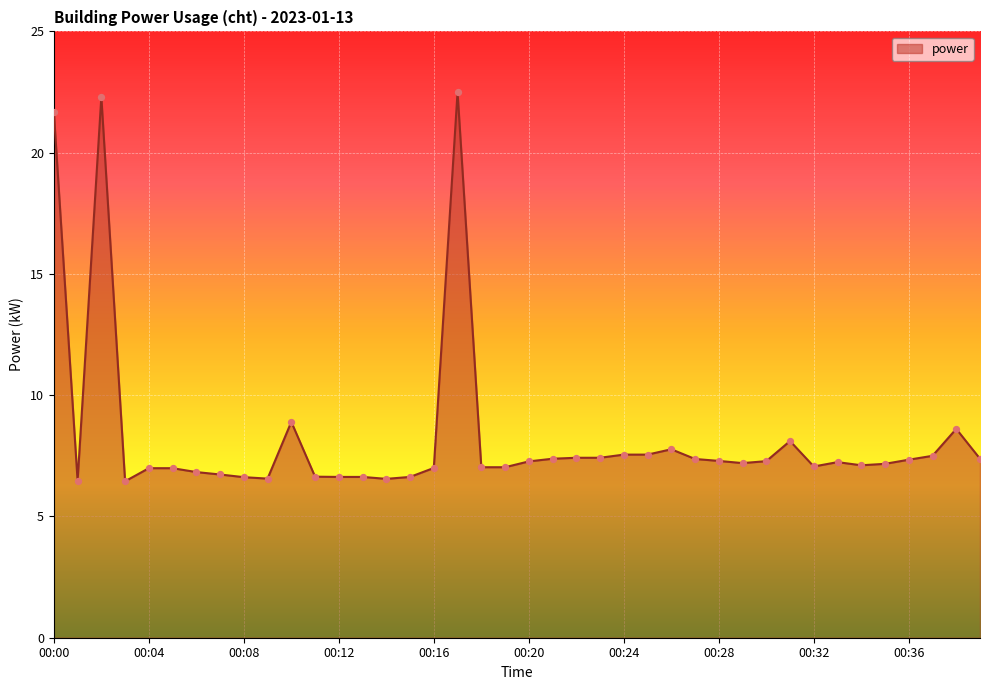

What is the greatest value displayed?

22.5